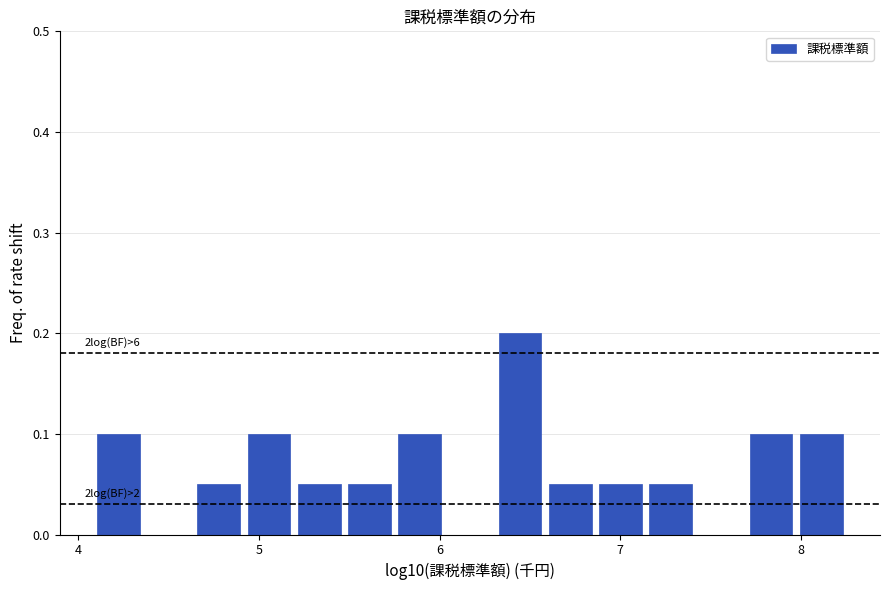

Around what value on the x-axis is the tallest bar? Give the approximate position of its centre, as read against the axis.

6.4